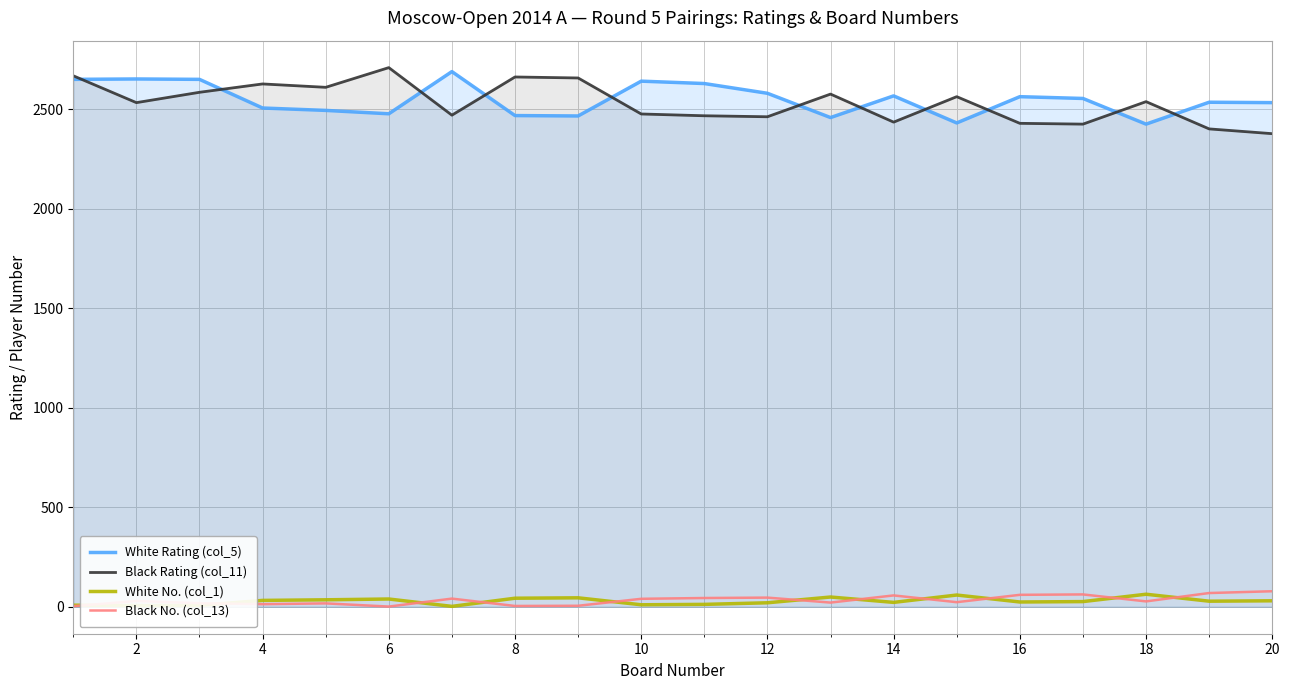

How many data points in White No. (col_1) are above 28?

9